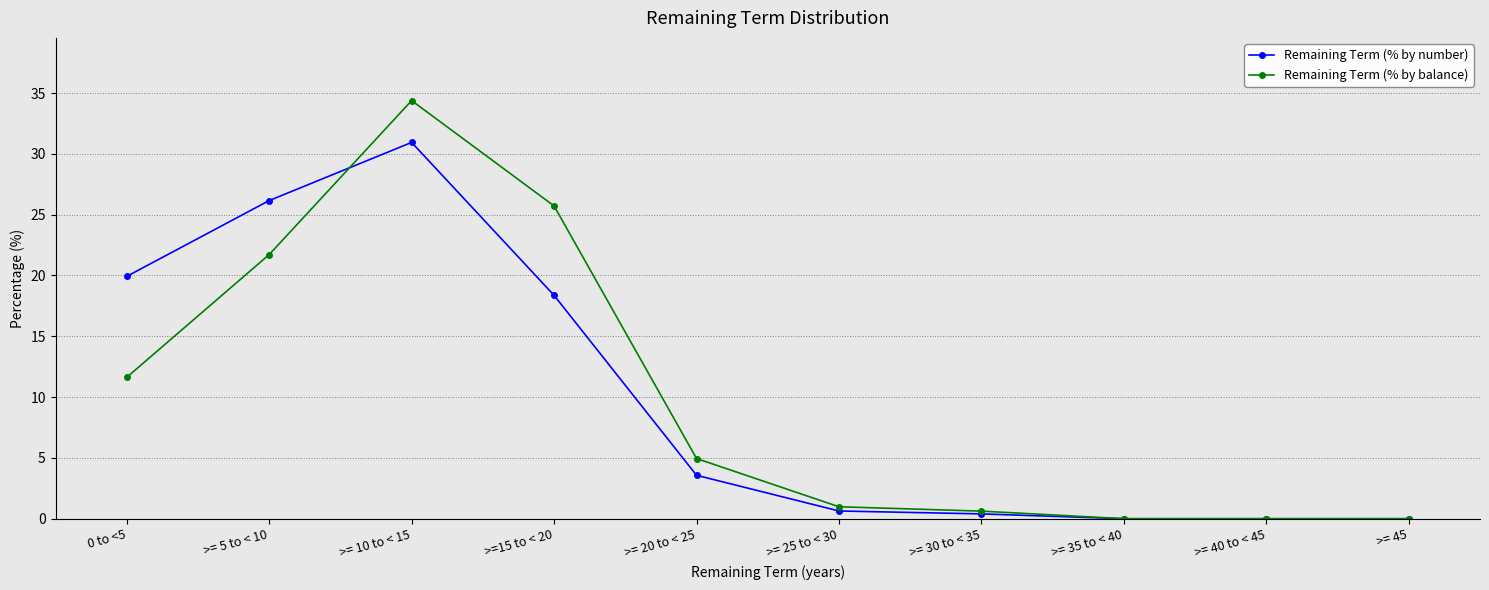

How many lines are shown in the chart?

2